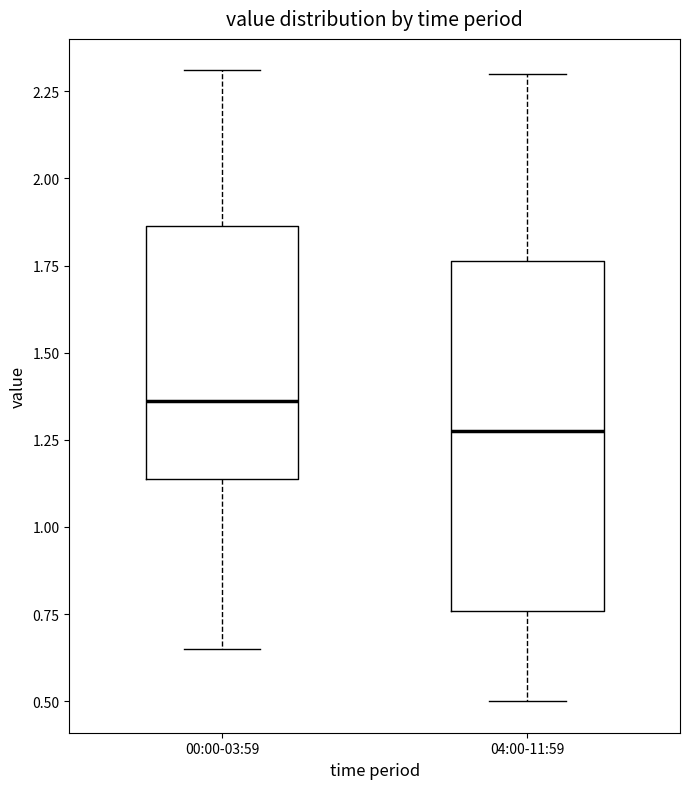

Which box's median line is the lowest?

04:00-11:59